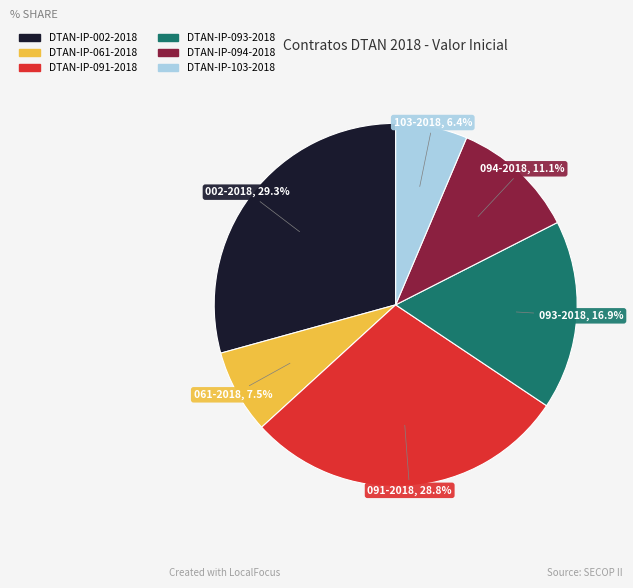

Count the number of slices in the pie.

6